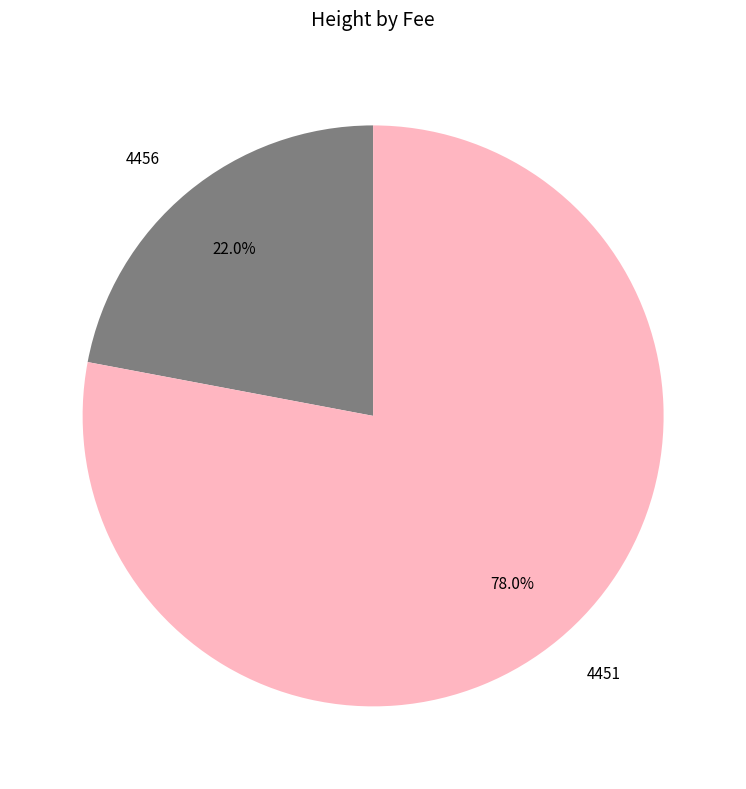

Is it true that 4456 is 22% of the pie?

True